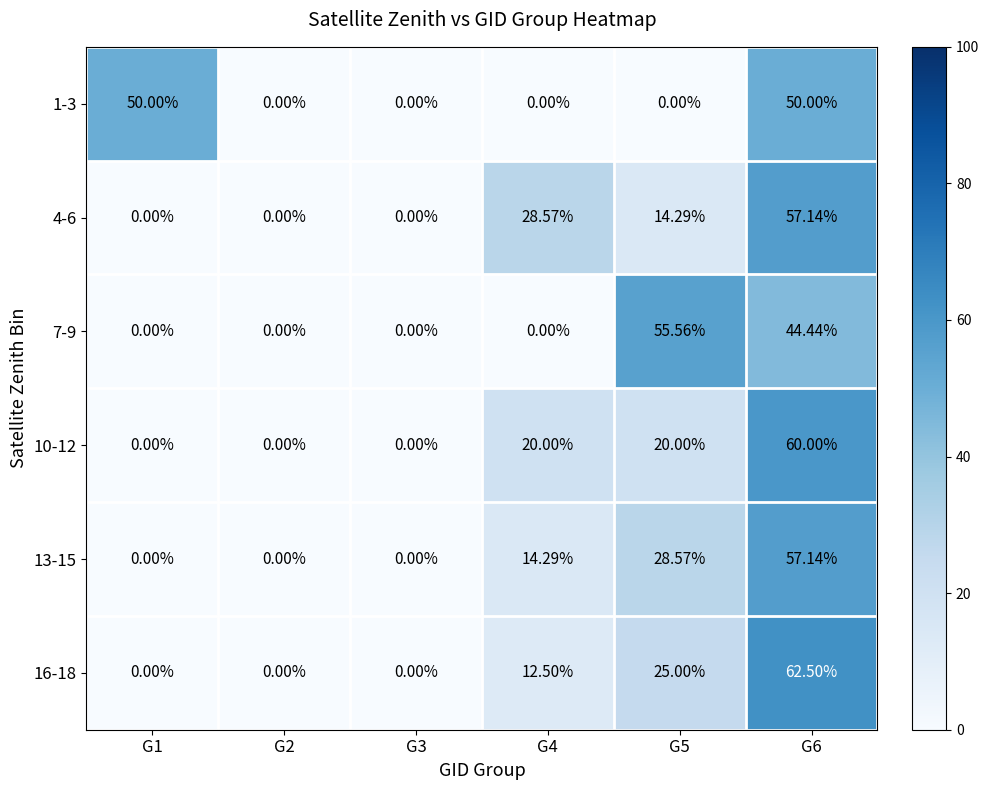

At which category is the sum across all series the highest?

G6